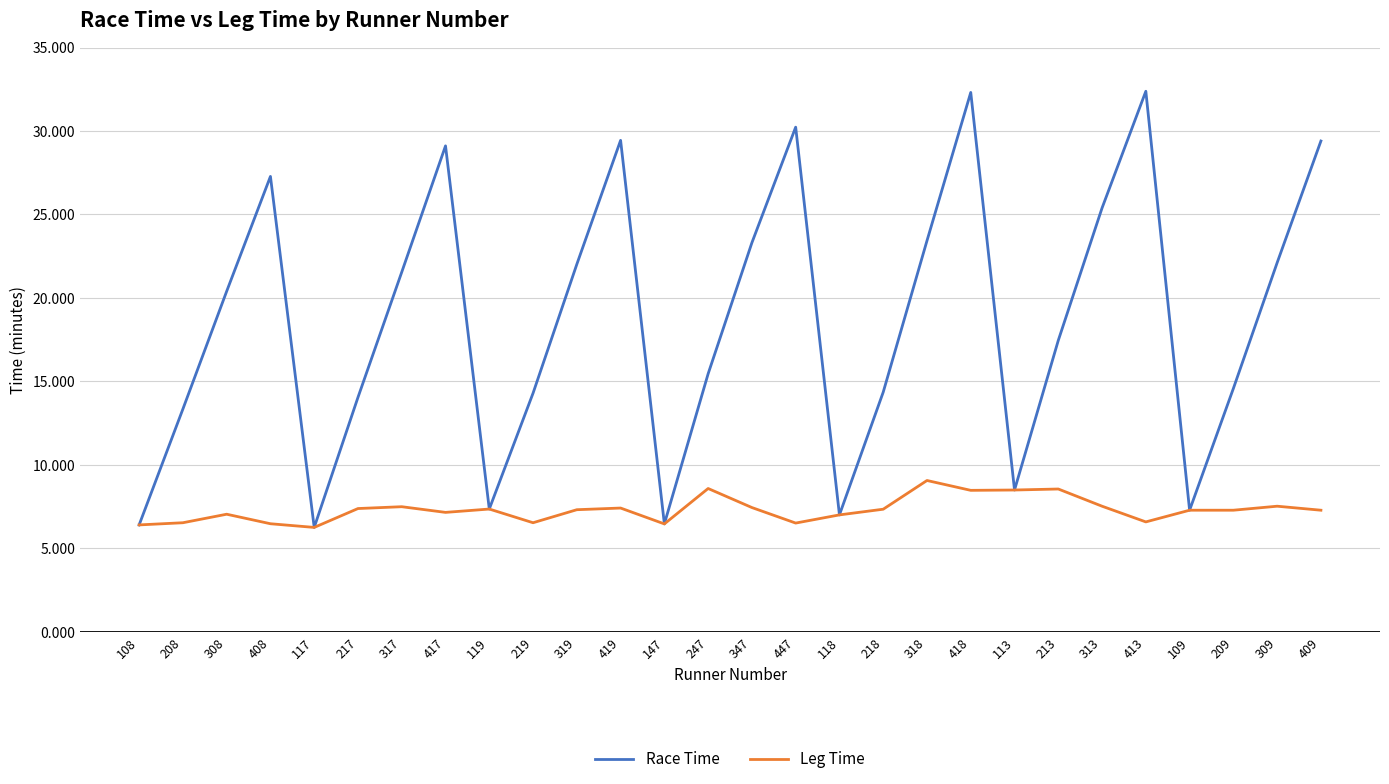

What is the greatest value displayed?

32.4